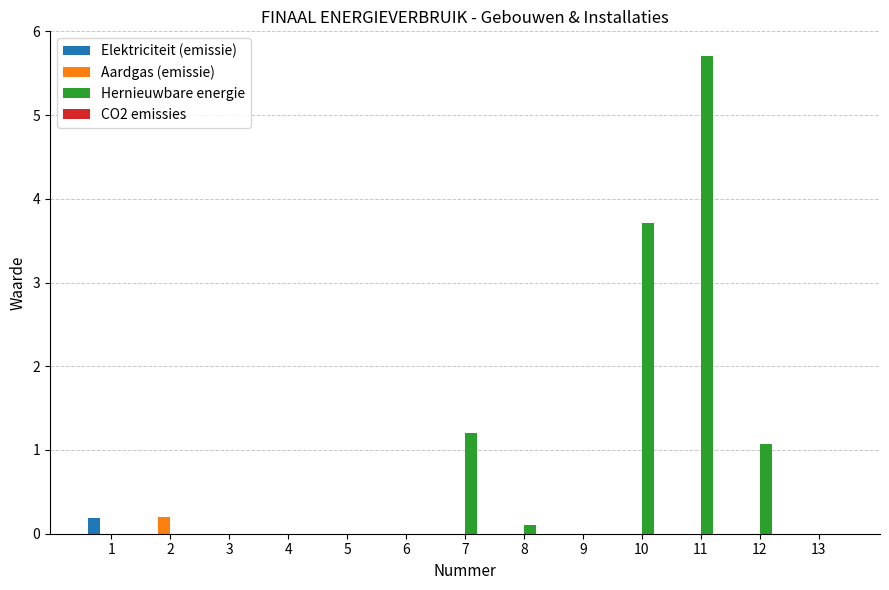

What is the greatest value displayed?

5.7